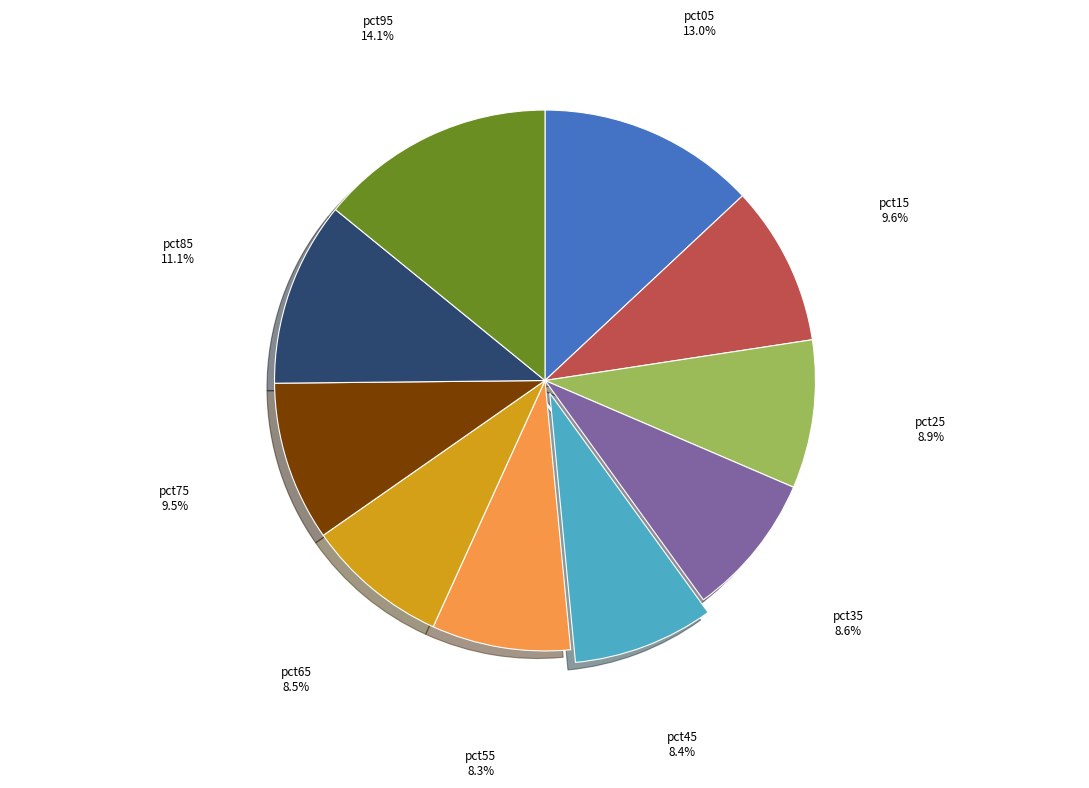

Combined, what portion of the pie is pct45 and pct15?

18.0%